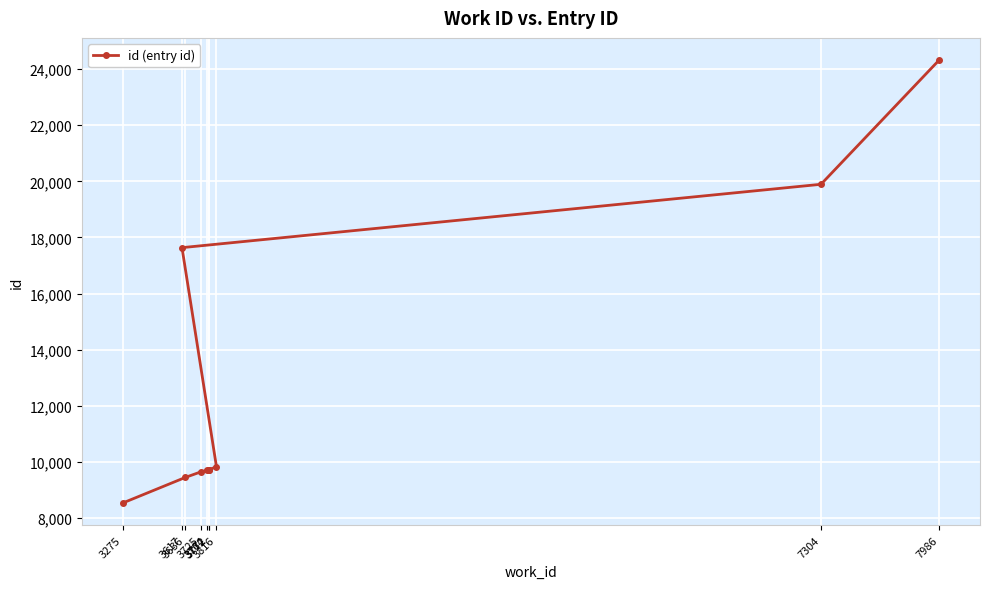

At which label does the data first exceed 9726?

3816